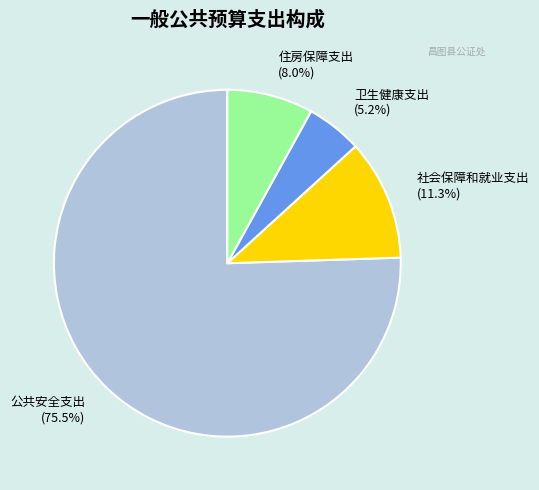

Is there a majority slice in this chart?

Yes